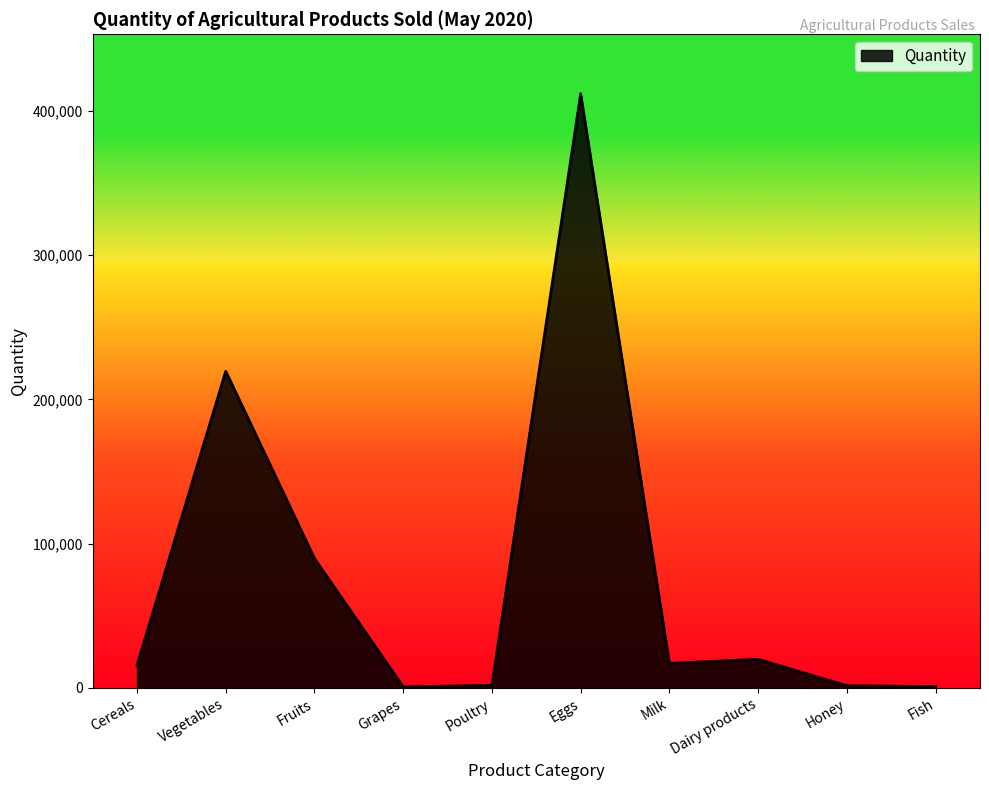

At which category does the chart reach its peak across all series?

Eggs